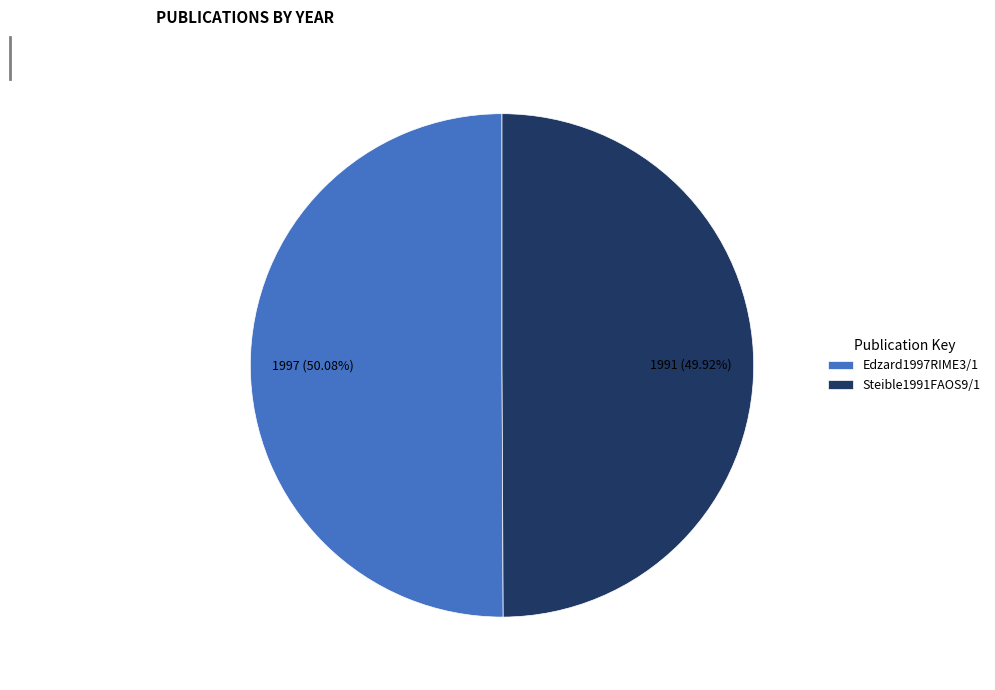

To the nearest percent, what portion does Steible1991FAOS9/1 represent?

50%